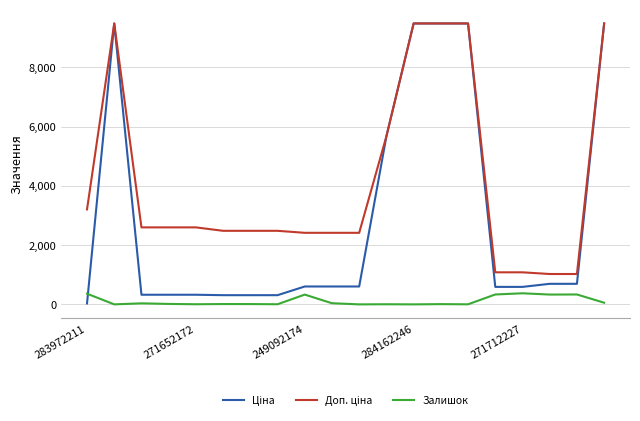

Does the chart have visible grid lines?

Yes